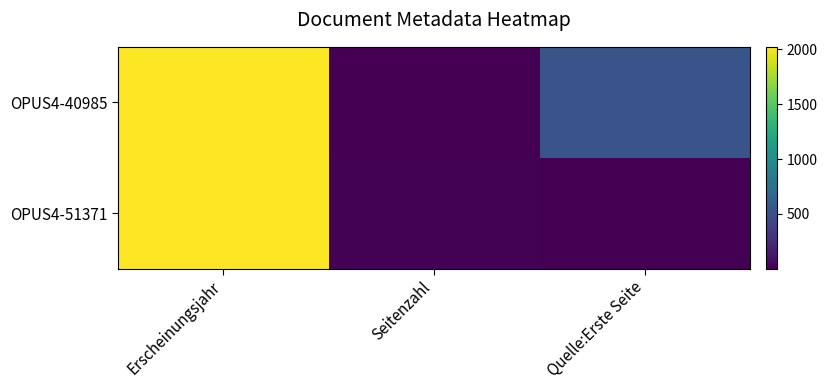

At which category is the sum across all series the highest?

Erscheinungsjahr